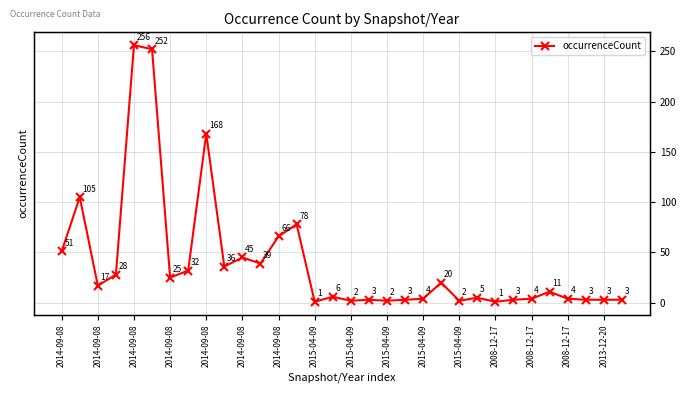

How many lines are shown in the chart?

1